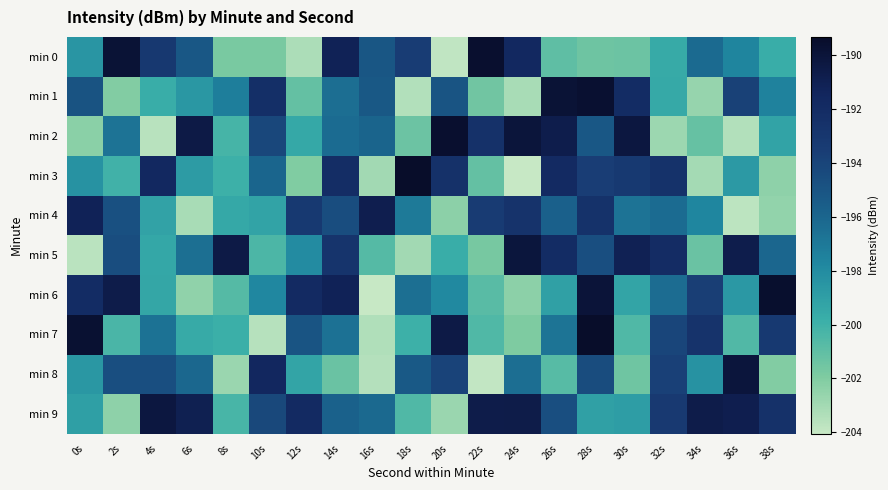

Reading left to right, list all the values displayed in this chart.

min 0: 0s=-198.5	2s=-189.9	4s=-193.1	6s=-195.1	8s=-201.8	10s=-201.8	12s=-203.3	14s=-191.1	16s=-195.1	18s=-193.5	20s=-203.8	22s=-189.6	24s=-191.6	26s=-200.9	28s=-201.4	30s=-201.4	32s=-199.6	34s=-196.3	36s=-197.6	38s=-199.8
min 1: 0s=-195.0	2s=-202.0	4s=-199.7	6s=-198.6	8s=-197.3	10s=-192.4	12s=-201.1	14s=-196.4	16s=-195.2	18s=-203.4	20s=-195.0	22s=-201.6	24s=-203.2	26s=-189.9	28s=-189.6	30s=-192.0	32s=-199.6	34s=-202.7	36s=-193.9	38s=-197.5
min 2: 0s=-202.3	2s=-196.7	4s=-203.6	6s=-190.5	8s=-200.2	10s=-194.2	12s=-199.5	14s=-196.3	16s=-195.9	18s=-201.4	20s=-189.6	22s=-192.5	24s=-190.0	26s=-190.7	28s=-195.2	30s=-190.3	32s=-202.8	34s=-201.2	36s=-203.5	38s=-199.2
min 3: 0s=-198.3	2s=-200.1	4s=-191.7	6s=-198.8	8s=-199.9	10s=-196.0	12s=-202.0	14s=-192.1	16s=-203.0	18s=-189.3	20s=-192.5	22s=-201.1	24s=-204.0	26s=-191.9	28s=-193.5	30s=-193.2	32s=-192.6	34s=-203.0	36s=-198.8	38s=-202.4
min 4: 0s=-191.2	2s=-194.8	4s=-199.2	6s=-203.2	8s=-199.5	10s=-199.3	12s=-193.2	14s=-194.6	16s=-190.8	18s=-197.0	20s=-202.3	22s=-193.4	24s=-192.7	26s=-195.7	28s=-192.6	30s=-196.7	32s=-196.3	34s=-197.7	36s=-203.7	38s=-202.5
min 5: 0s=-203.7	2s=-194.6	4s=-199.4	6s=-196.5	8s=-190.5	10s=-200.4	12s=-198.0	14s=-192.8	16s=-200.7	18s=-203.0	20s=-199.8	22s=-201.7	24s=-190.2	26s=-192.0	28s=-194.6	30s=-191.1	32s=-192.1	34s=-201.3	36s=-190.7	38s=-196.0
min 6: 0s=-192.0	2s=-190.7	4s=-199.4	6s=-202.5	8s=-200.7	10s=-197.7	12s=-191.9	14s=-191.2	16s=-204.0	18s=-196.5	20s=-197.9	22s=-200.8	24s=-202.3	26s=-199.1	28s=-190.0	30s=-199.3	32s=-196.3	34s=-193.6	36s=-198.7	38s=-189.6
min 7: 0s=-189.7	2s=-200.4	4s=-196.7	6s=-199.6	8s=-199.9	10s=-203.6	12s=-195.0	14s=-196.6	16s=-203.4	18s=-199.9	20s=-190.5	22s=-200.5	24s=-202.0	26s=-196.8	28s=-189.3	30s=-200.5	32s=-194.0	34s=-192.7	36s=-200.6	38s=-193.2
min 8: 0s=-198.6	2s=-194.6	4s=-194.6	6s=-196.1	8s=-202.8	10s=-191.6	12s=-199.3	14s=-201.3	16s=-203.5	18s=-195.3	20s=-194.0	22s=-203.9	24s=-196.4	26s=-200.7	28s=-194.5	30s=-201.5	32s=-193.8	34s=-198.3	36s=-190.1	38s=-202.1
min 9: 0s=-199.0	2s=-202.4	4s=-190.3	6s=-191.0	8s=-200.3	10s=-194.2	12s=-191.9	14s=-195.8	16s=-196.2	18s=-200.5	20s=-202.7	22s=-190.7	24s=-190.6	26s=-194.6	28s=-199.0	30s=-198.9	32s=-193.2	34s=-190.7	36s=-190.8	38s=-192.4